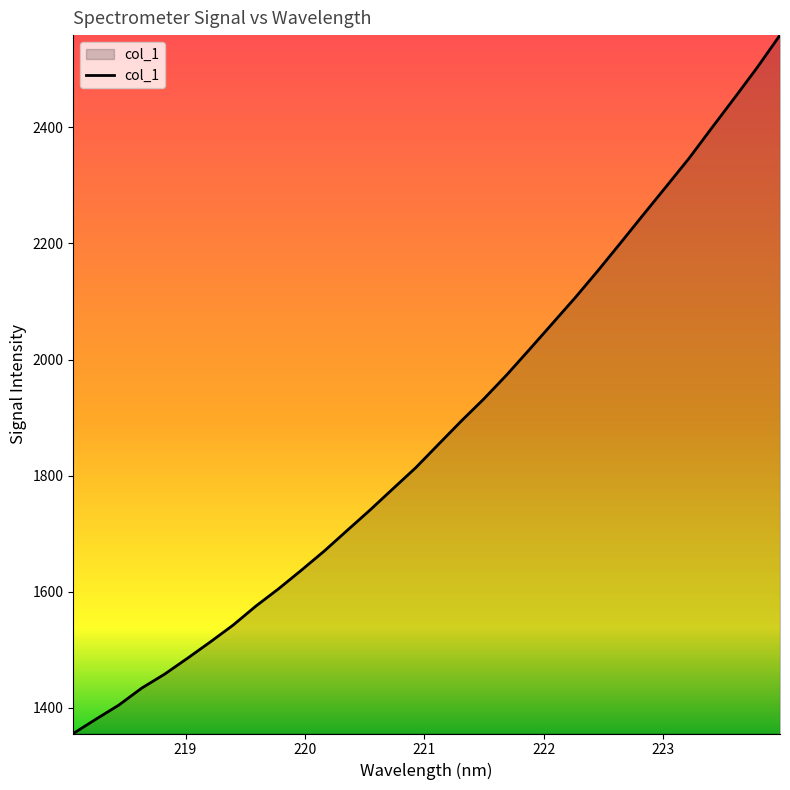

How many lines are shown in the chart?

1